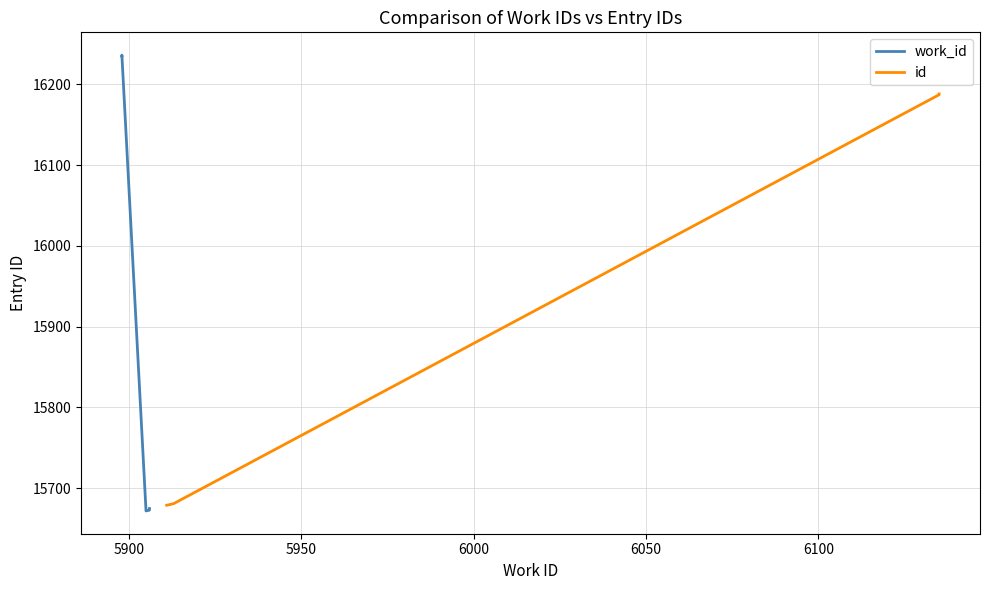

What are all the series names shown in the legend?

work_id, id